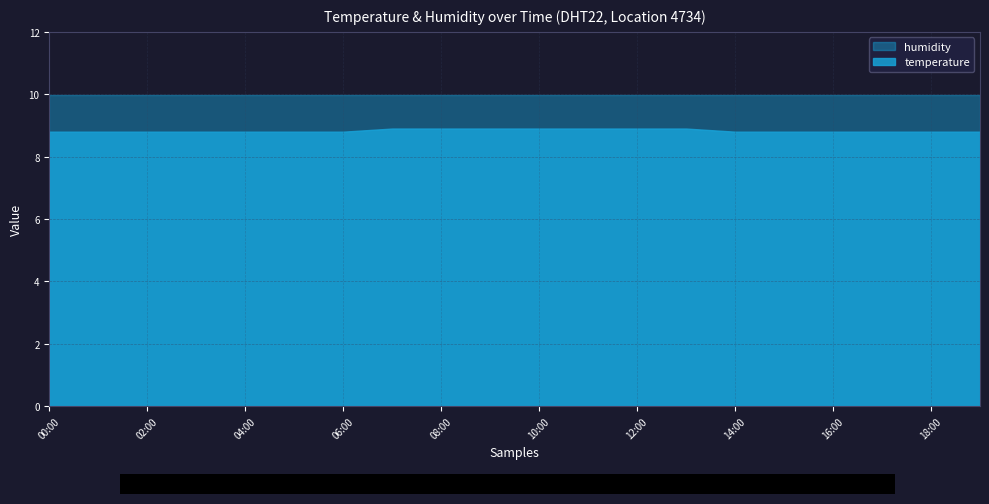

What is the value of the temperature point at the 6th from the left?

8.8